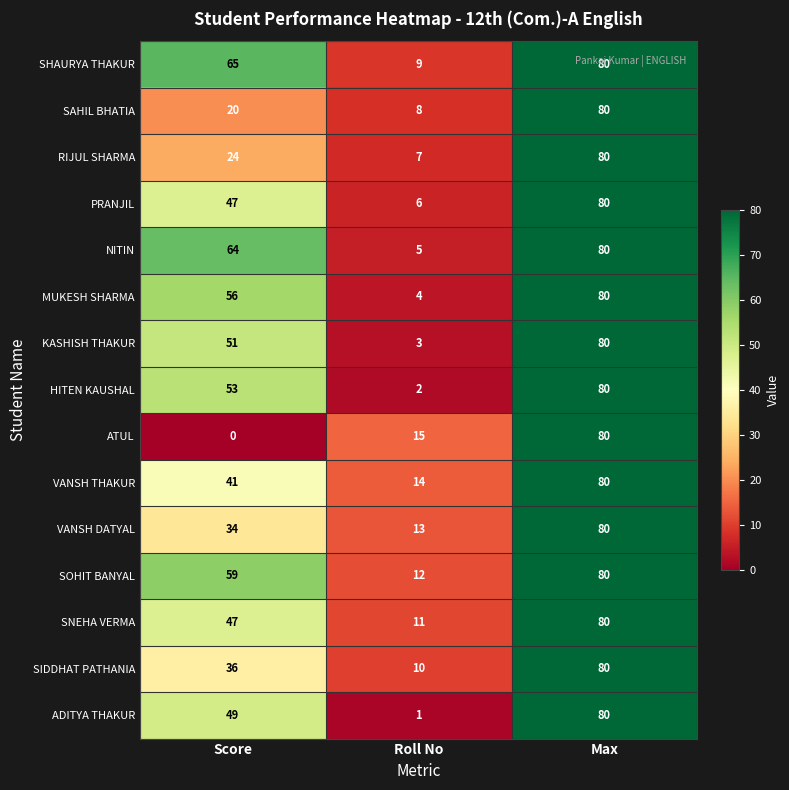

What is the average value of the SOHIT BANYAL series?

50